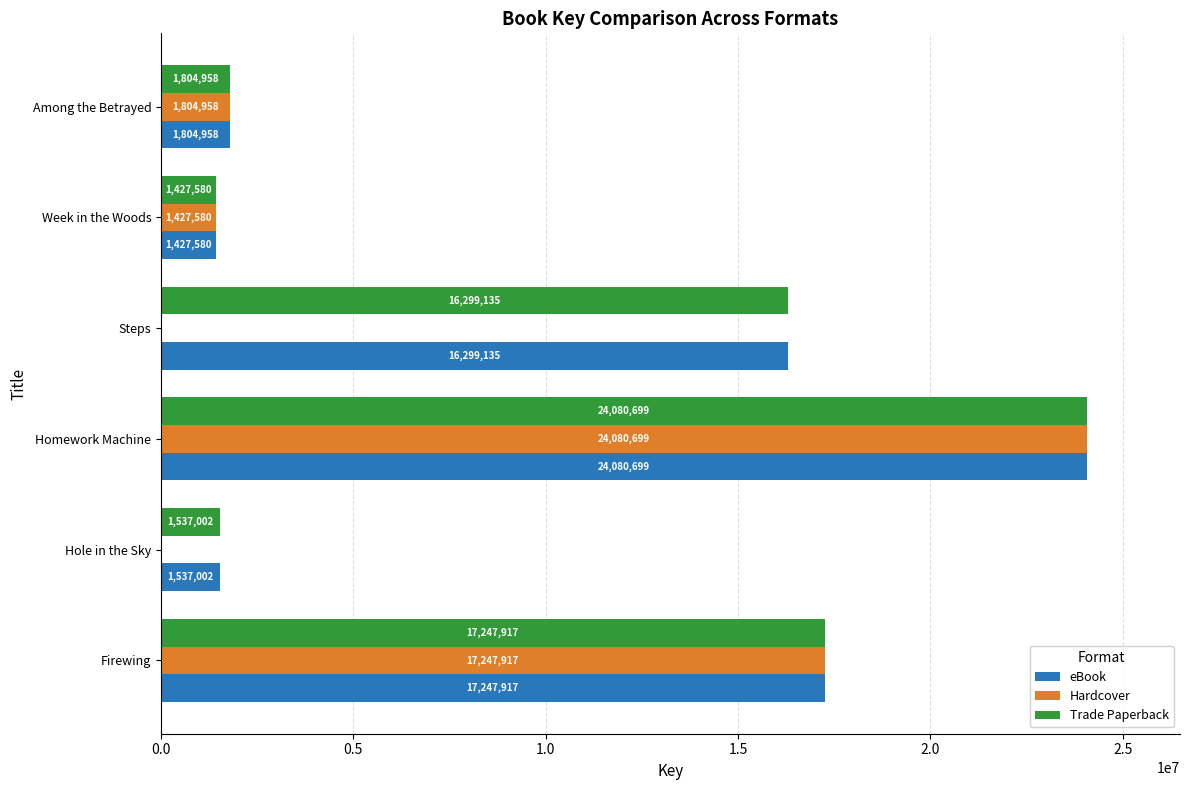

The eBook series shows 17247917 at Firewing. True or false?

True